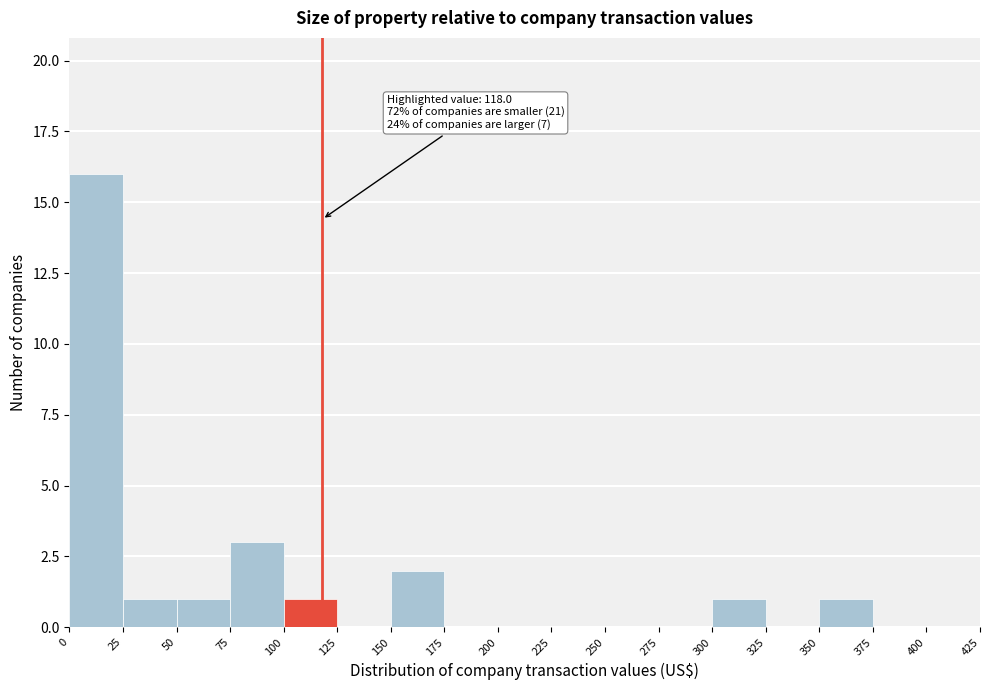

Which range on the x-axis has the tallest bar?

0 to 25